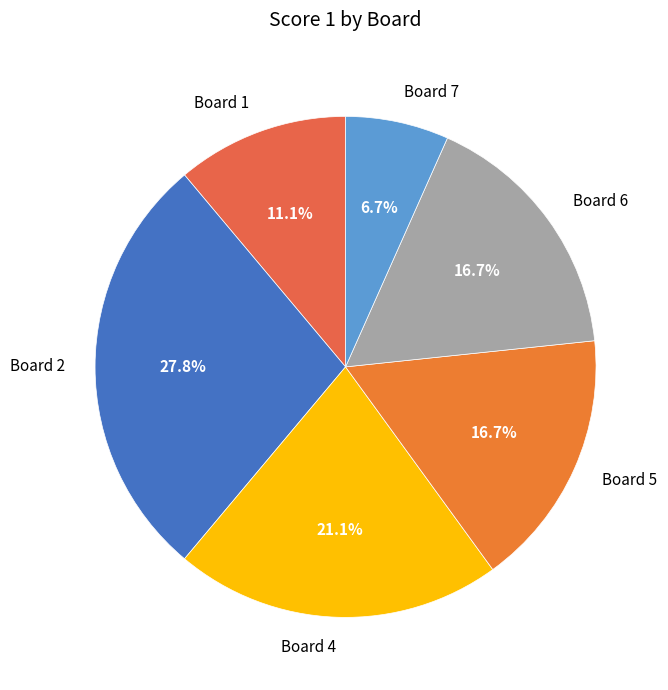

Count the number of slices in the pie.

6